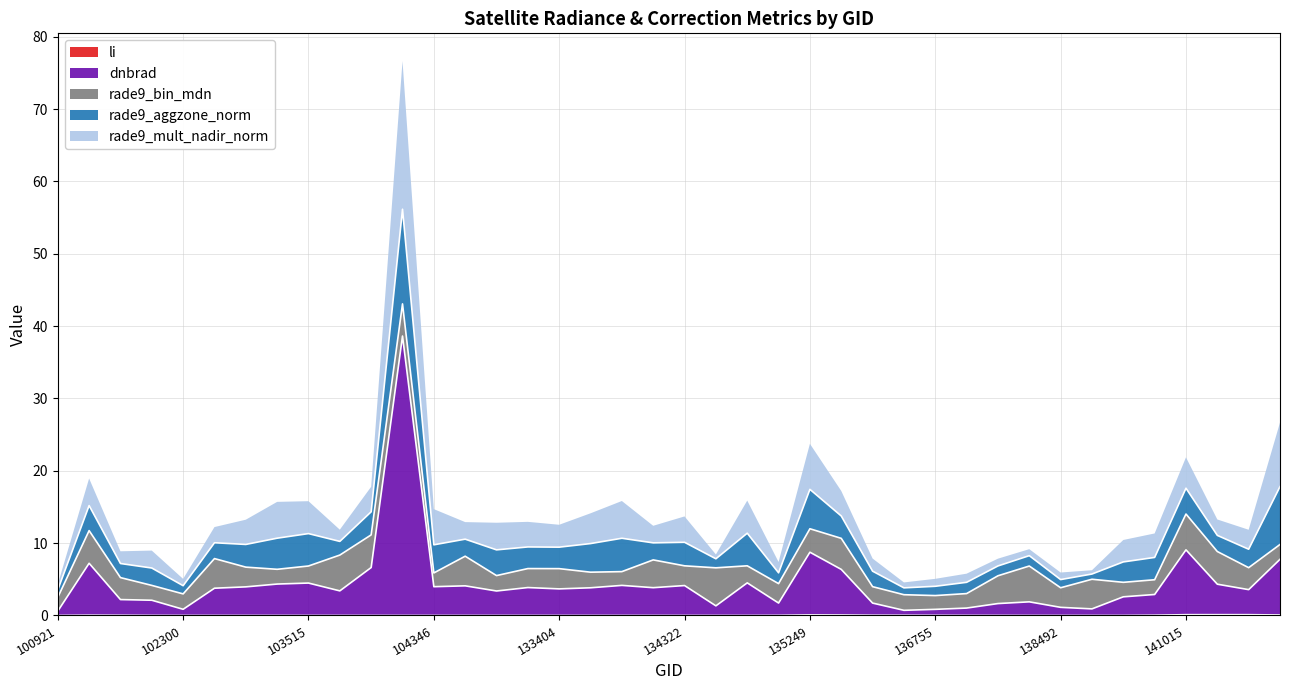

What are all the series names shown in the legend?

dnbrad, rade9_aggzone_norm, rade9_mult_nadir_norm, rade9_bin_mdn, li